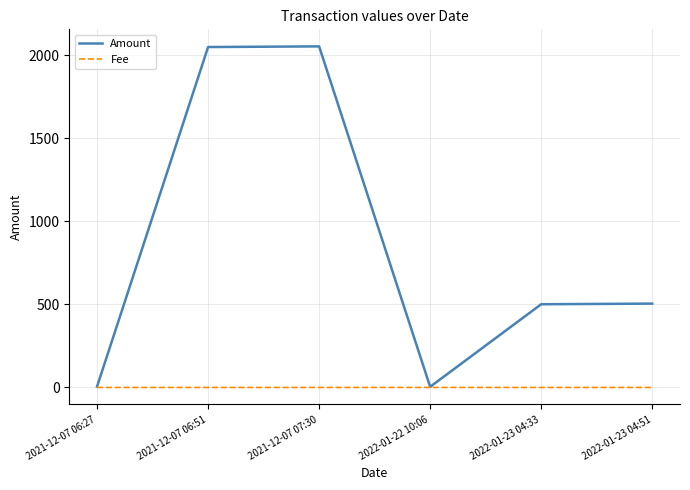

Which series has the largest total across all categories?

Amount